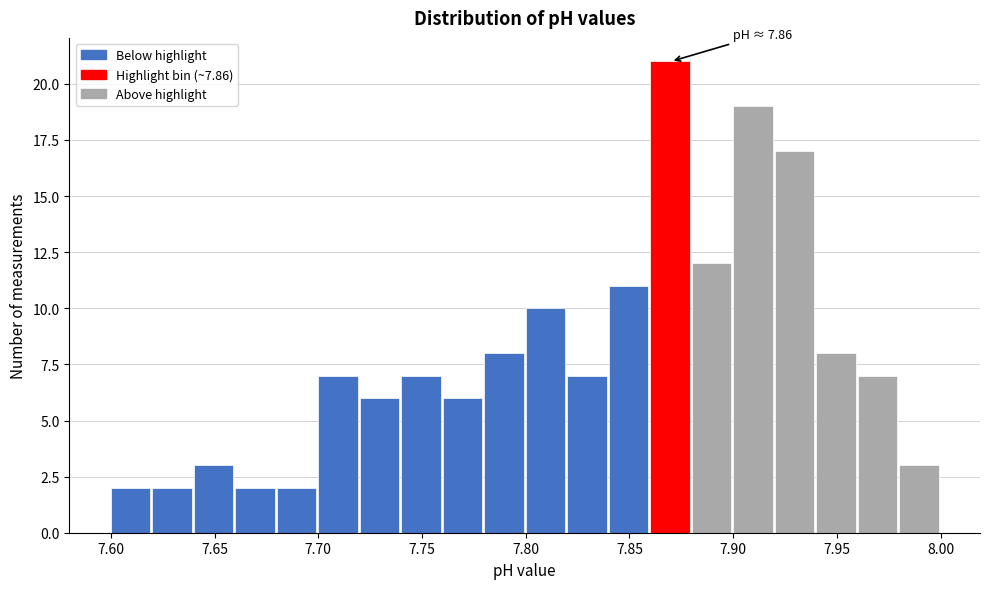

Over which range of the x-axis is the bar tallest?

7.86 to 7.88